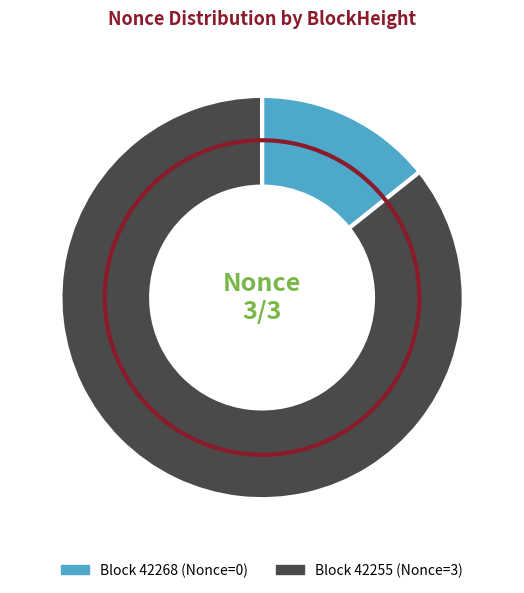

Is there any slice that represents more than half of the pie?

Yes